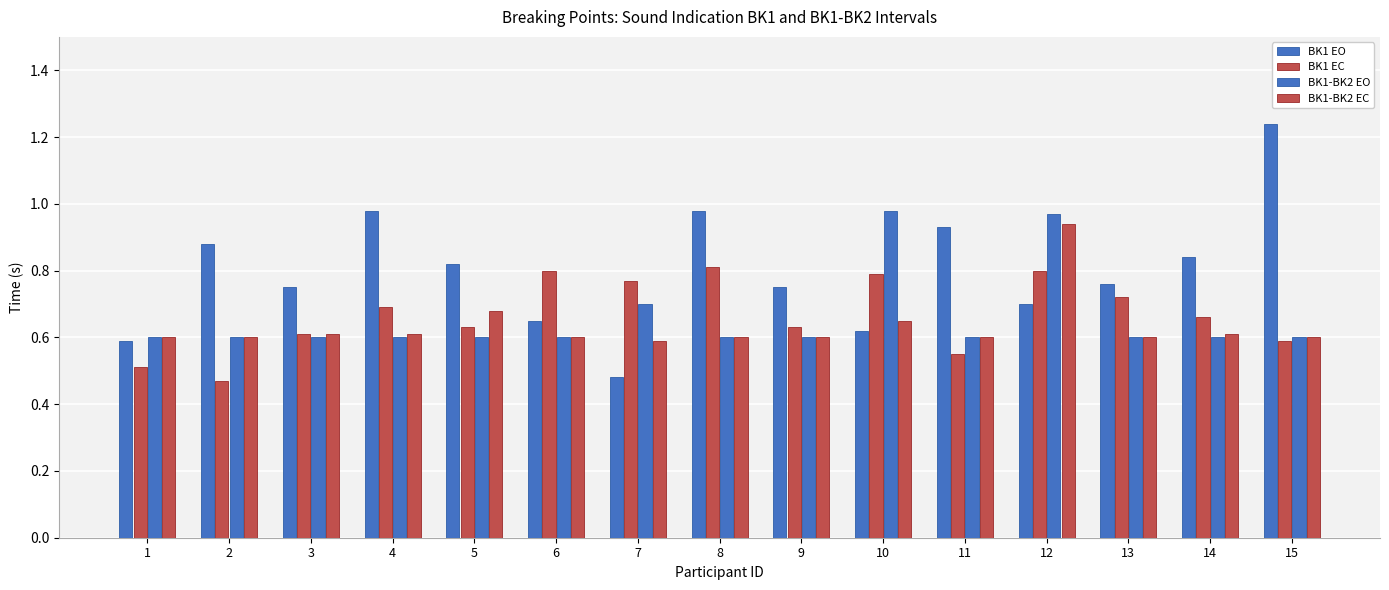

At how many categories does at least one series exceed 1?

1